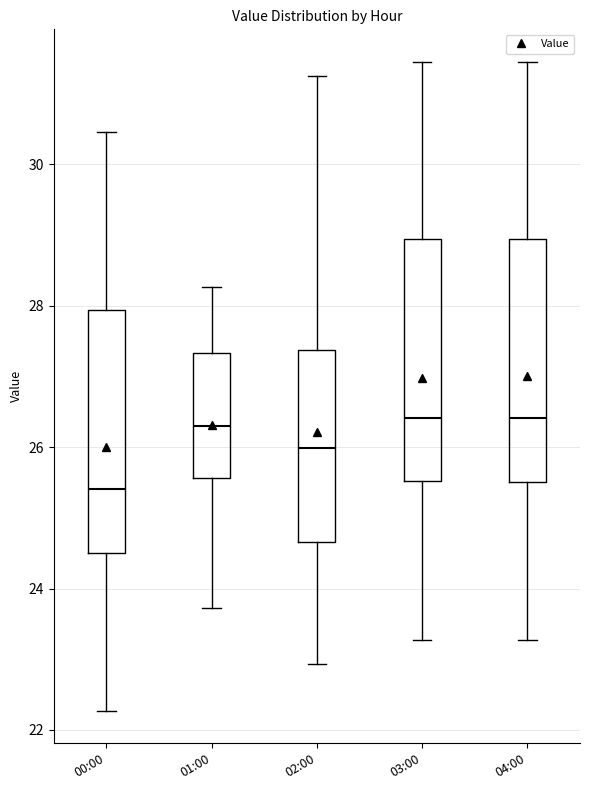

Where does the lower whisker of the box for 03:00 end on the y-axis? The values are not printed on the chart, so give them approximately, as read against the axis.

23.2